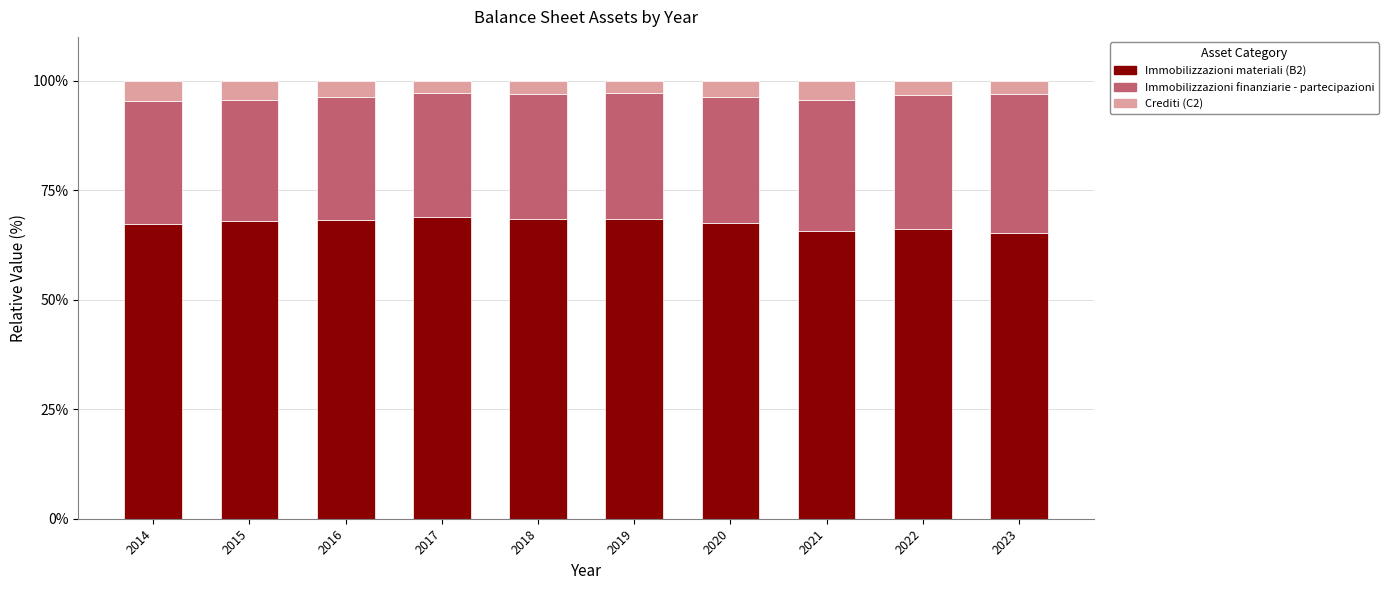

Are the bars grouped side by side (vs. stacked)?

No